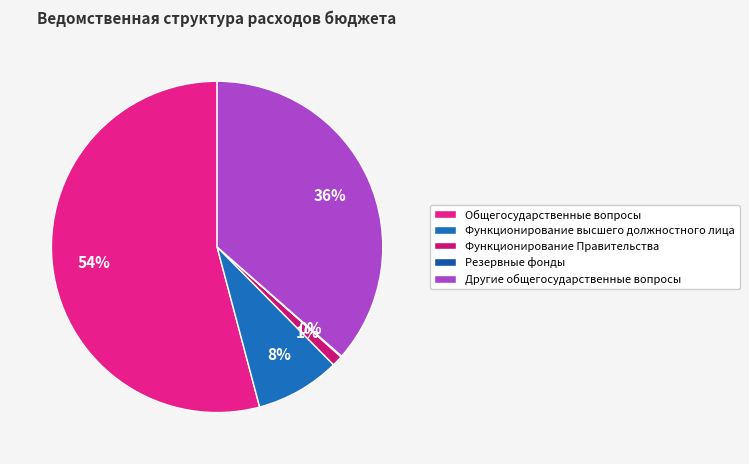

Which category has the smallest portion of the pie?

Резервные фонды